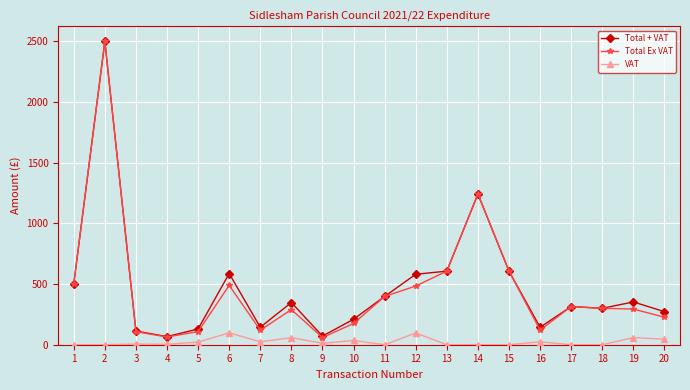

What is the sum of the Total + VAT values at 19 and 11?

751.0